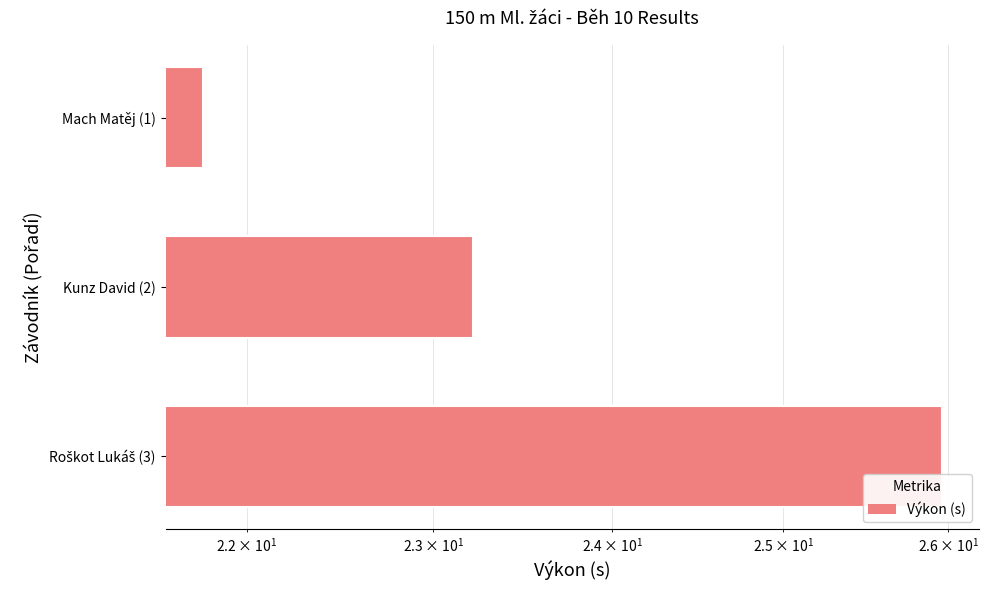

How many data points does each series have?

3